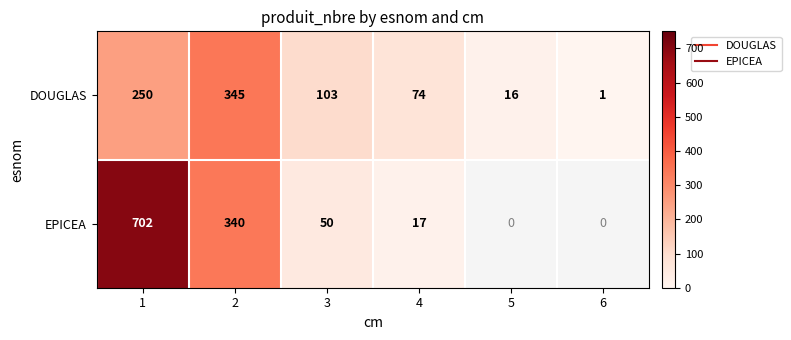

Rank the categories by DOUGLAS value from highest to lowest.

2, 1, 3, 4, 5, 6